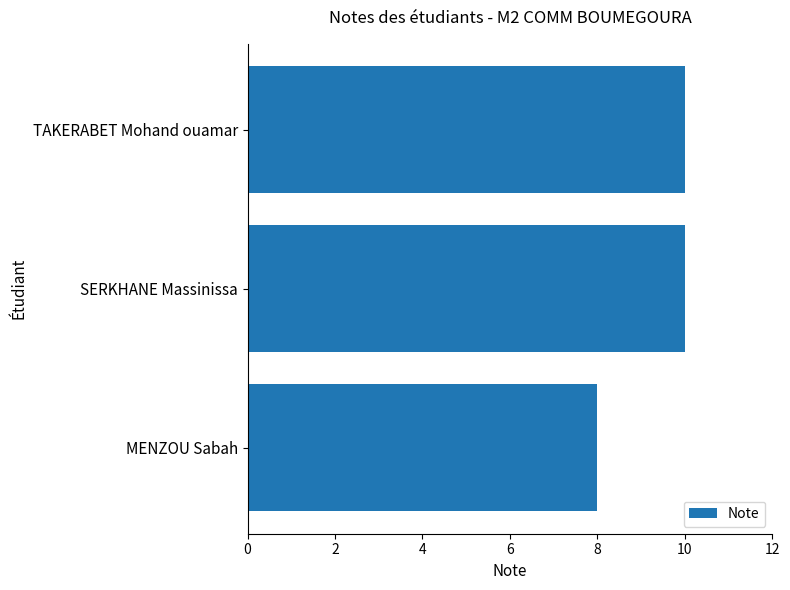

True or false: the data shows 8 at MENZOU Sabah.

True